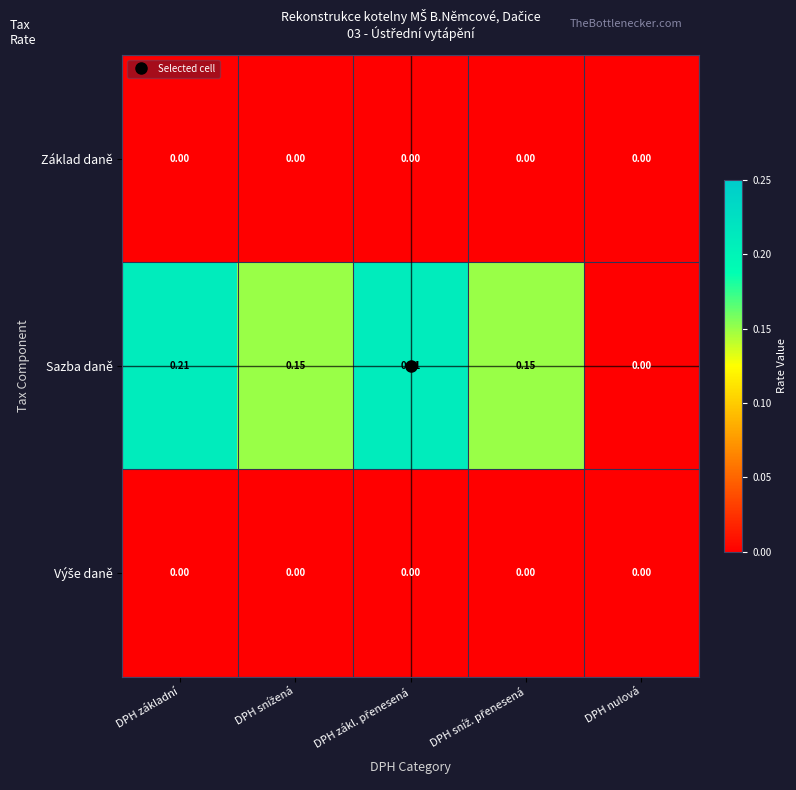

Which series has the largest range (max minus min)?

Sazba daně